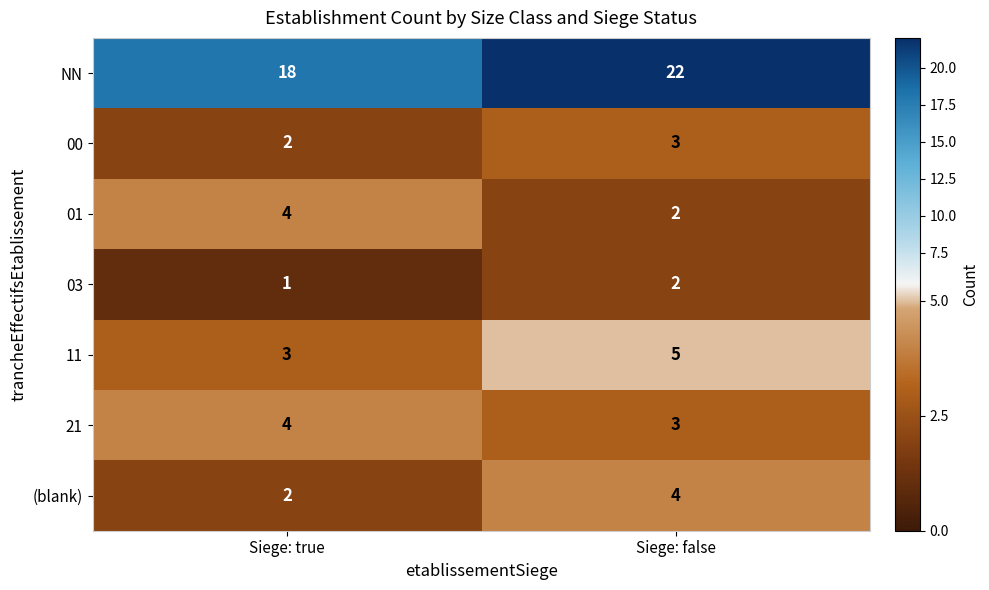

What is the sum of the 11 values at Siege: false and Siege: true?

8